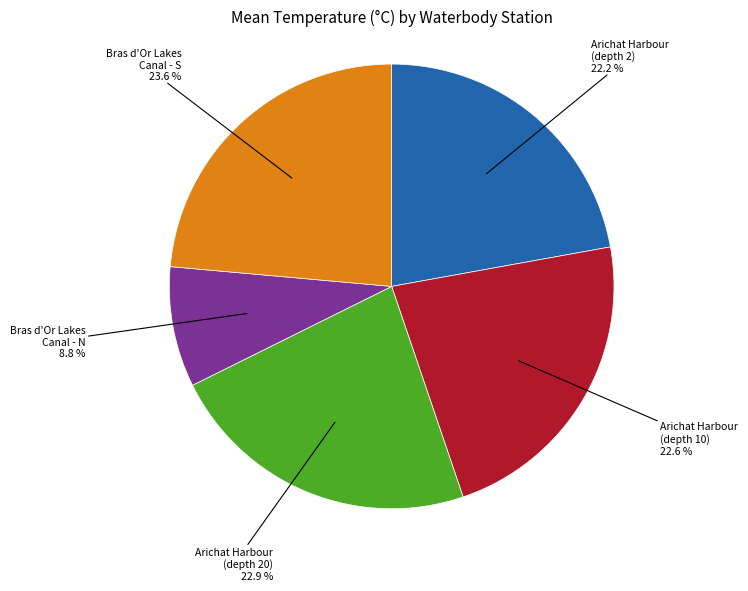

What is the largest slice in the pie chart?

Bras d'Or Lakes Canal - S